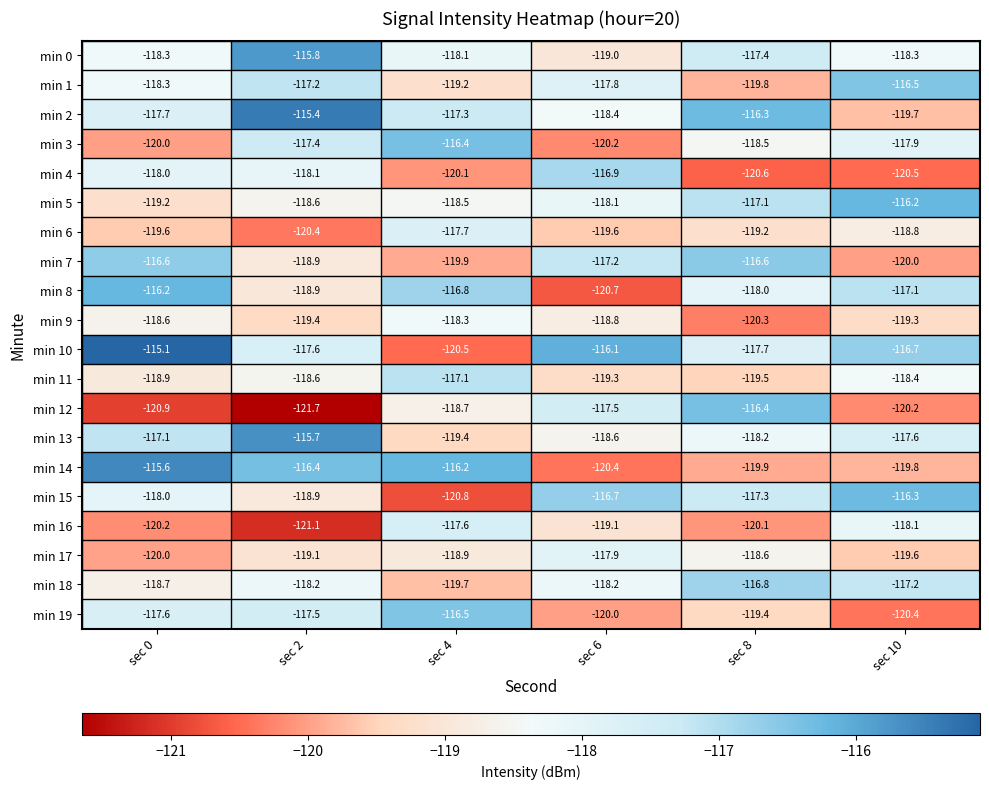

List the labels in order of min 1 value, largest first.

sec 10, sec 2, sec 6, sec 0, sec 4, sec 8